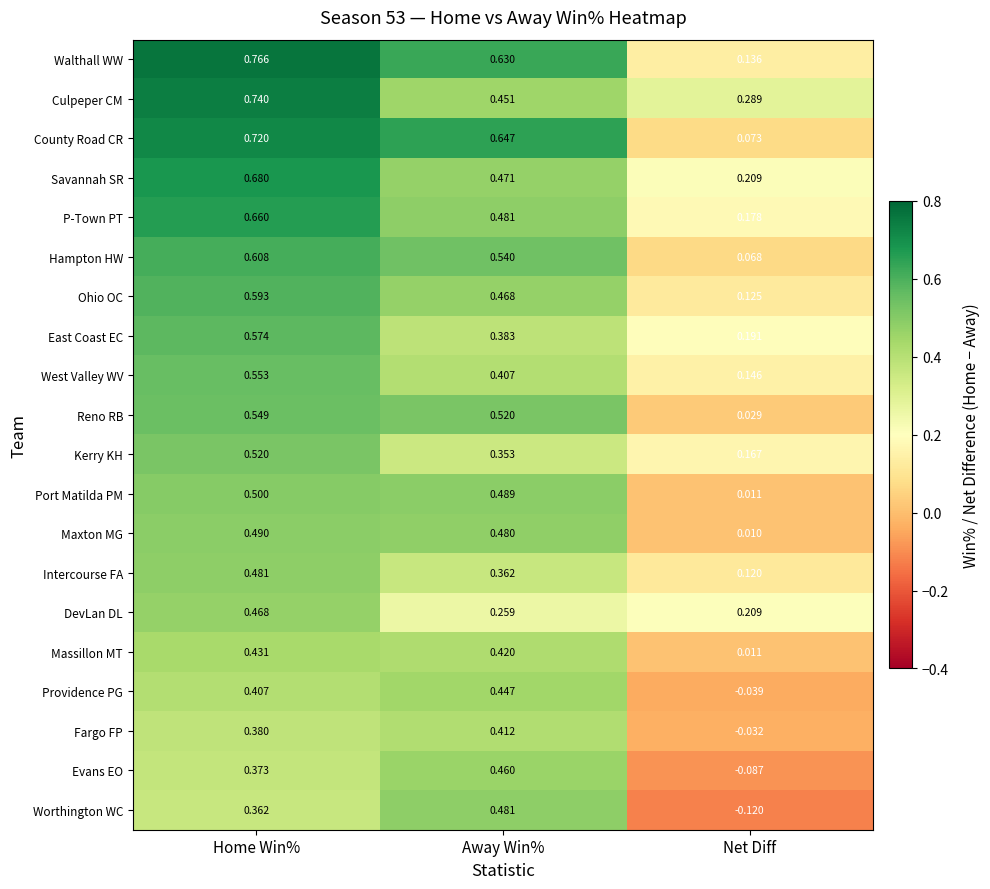

At which category does the chart reach its peak across all series?

Home Win%